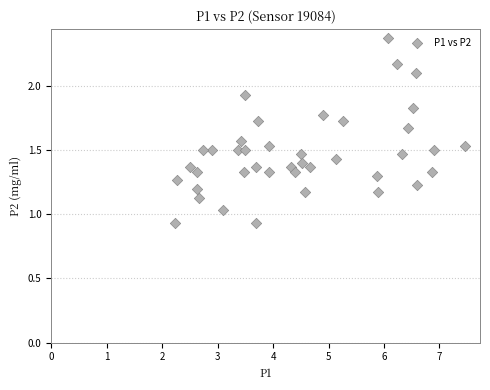

What is the range of X values (max minus min)?

5.2